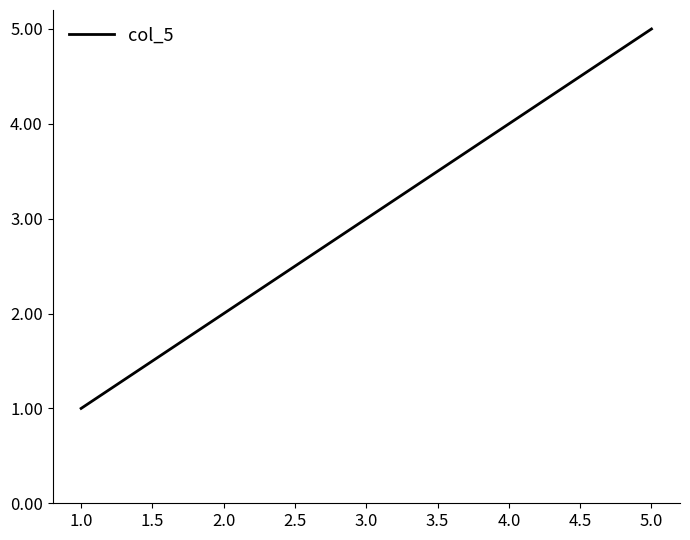

Which has a higher value, 5.0 or 2.0?

5.0